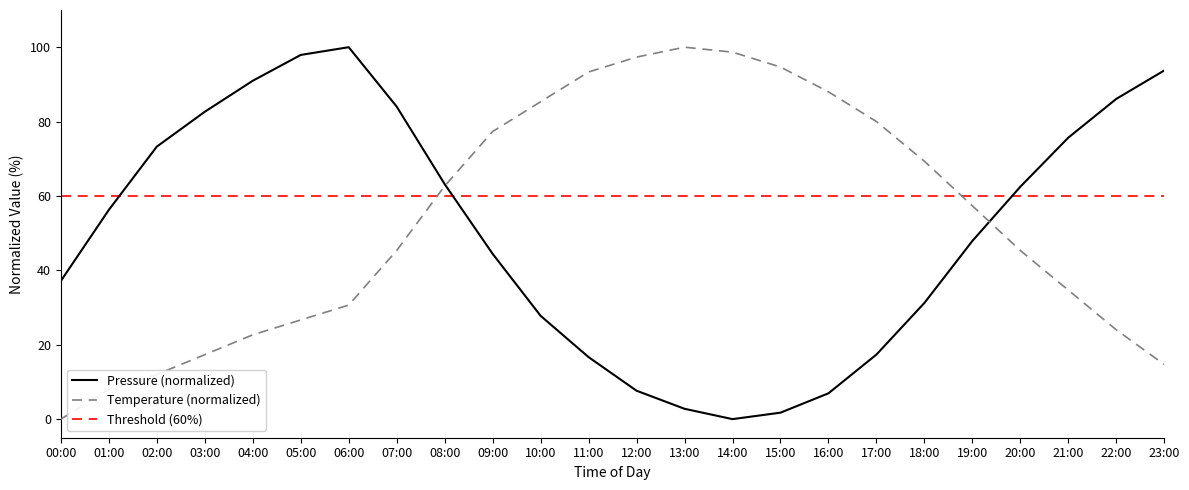

True or false: pressure and temperature intersect in this chart.

True